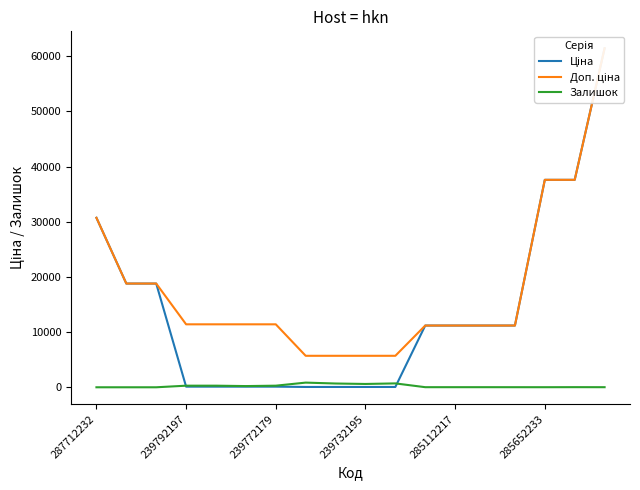

True or false: Залишок has a value of 13 at 285652233.

True